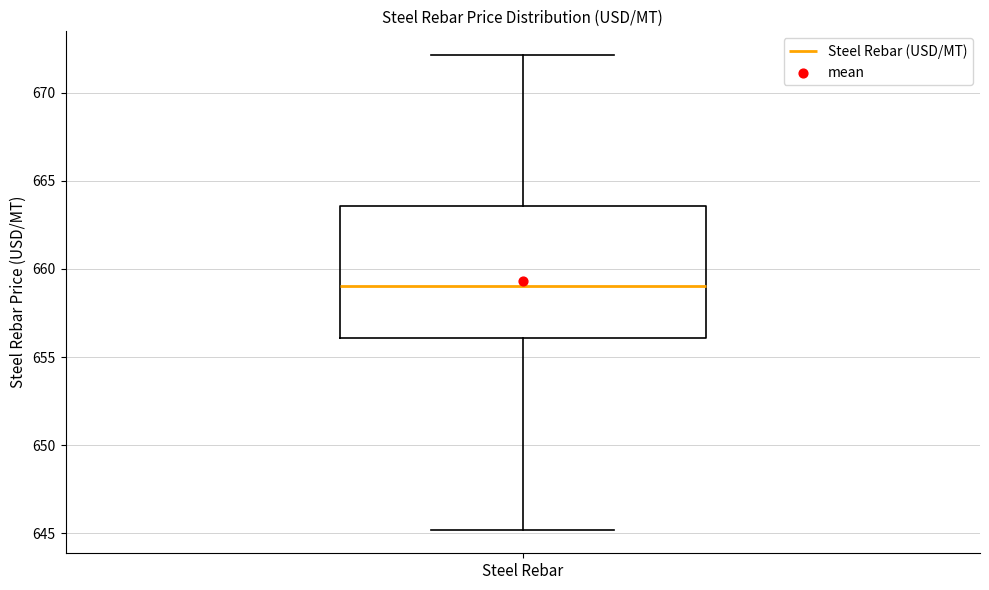

Where does the lower whisker of the box for Steel Rebar end on the y-axis? The values are not printed on the chart, so give them approximately, as read against the axis.

645.0